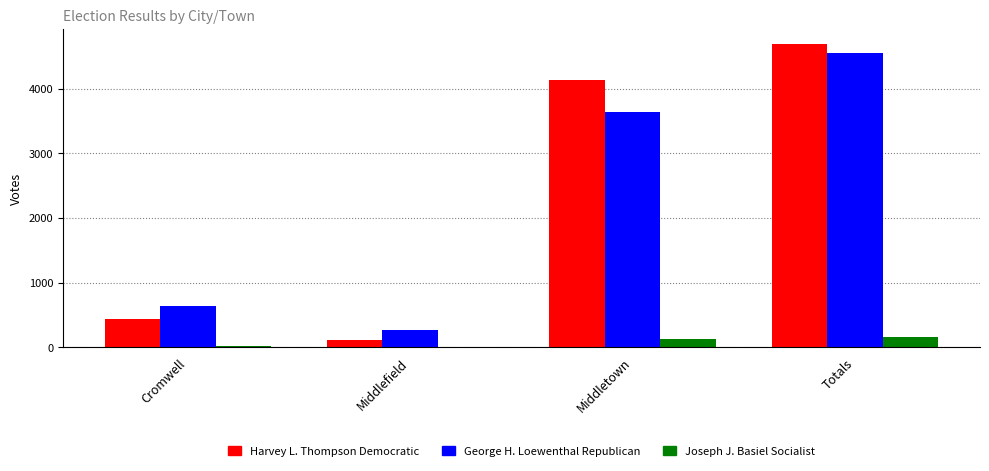

Is the value of Harvey L. Thompson Democratic at Totals greater than the value of George H. Loewenthal Republican at Middlefield?

Yes